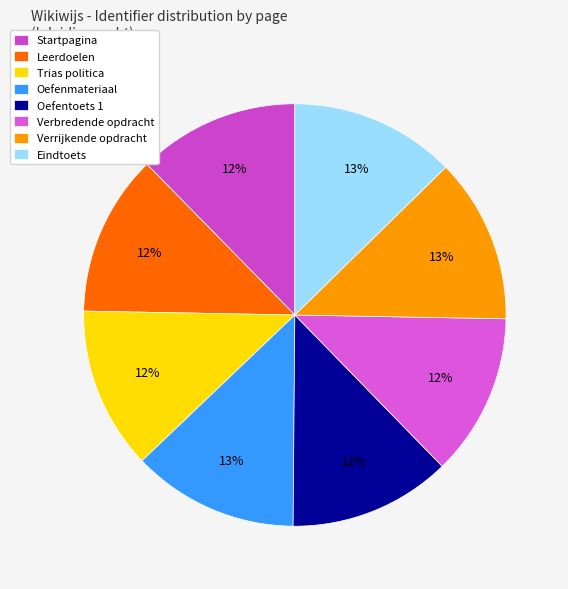

Is it true that Oefenmateriaal is 18% of the pie?

False